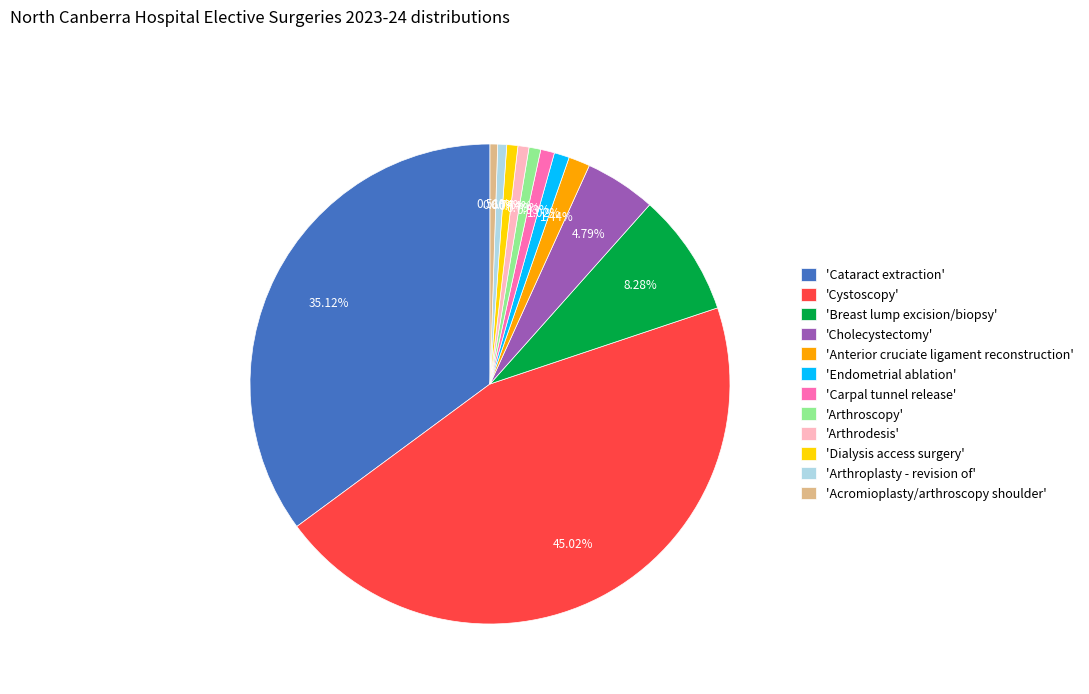

What is the ratio of the value at 'Breast lump excision/biopsy' to the value at 'Arthrodesis'?

11.1